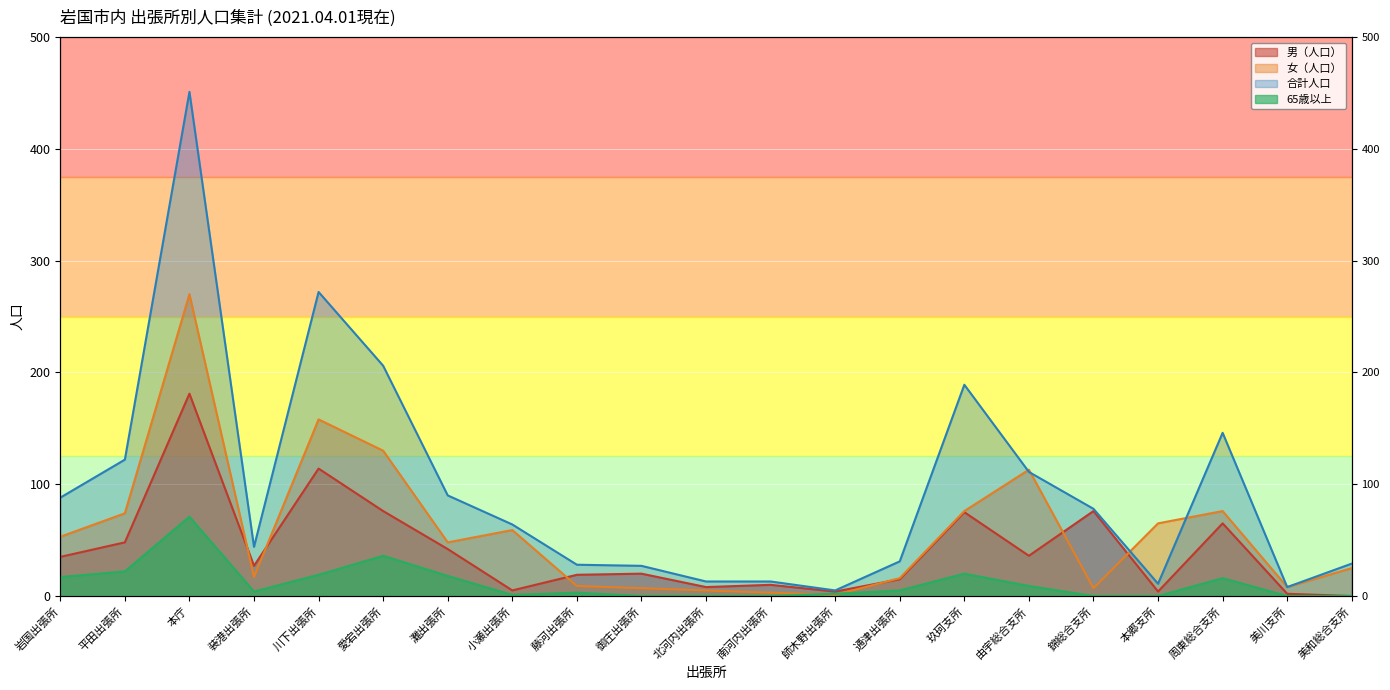

At how many categories does at least one series exceed 89?

8